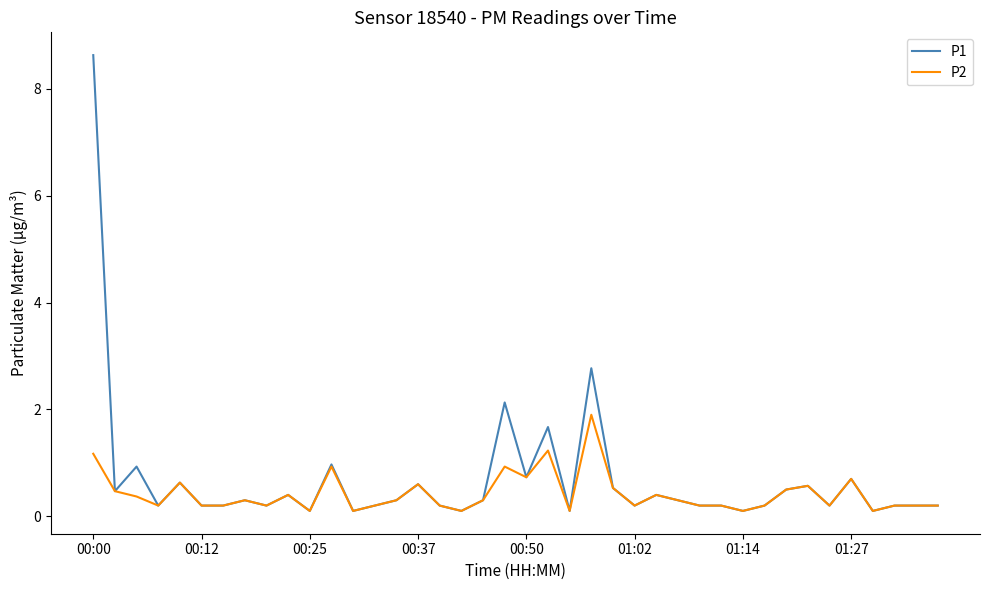

Which series has the largest range (max minus min)?

P1